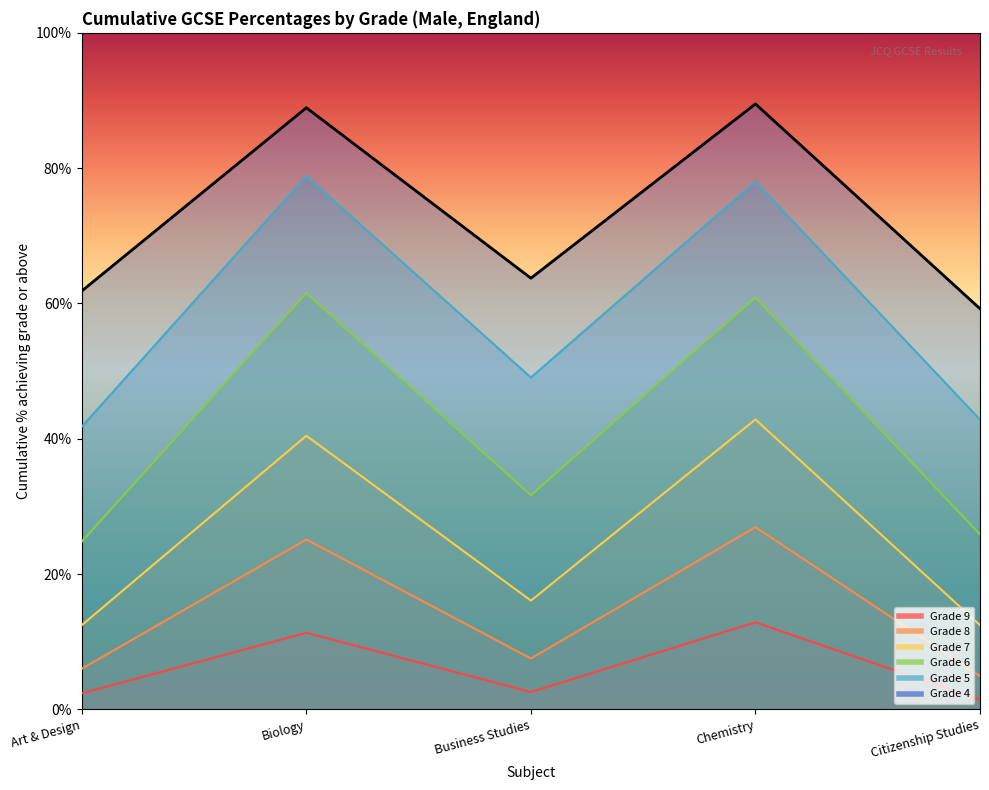

Read the Grade 9 value at Biology.

11.3